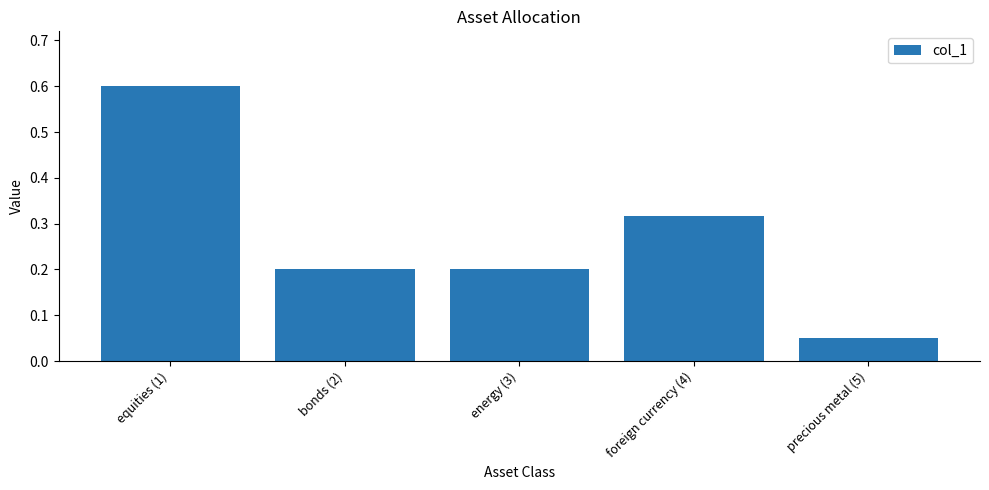

The value at bonds (2) is 0.2. True or false?

True